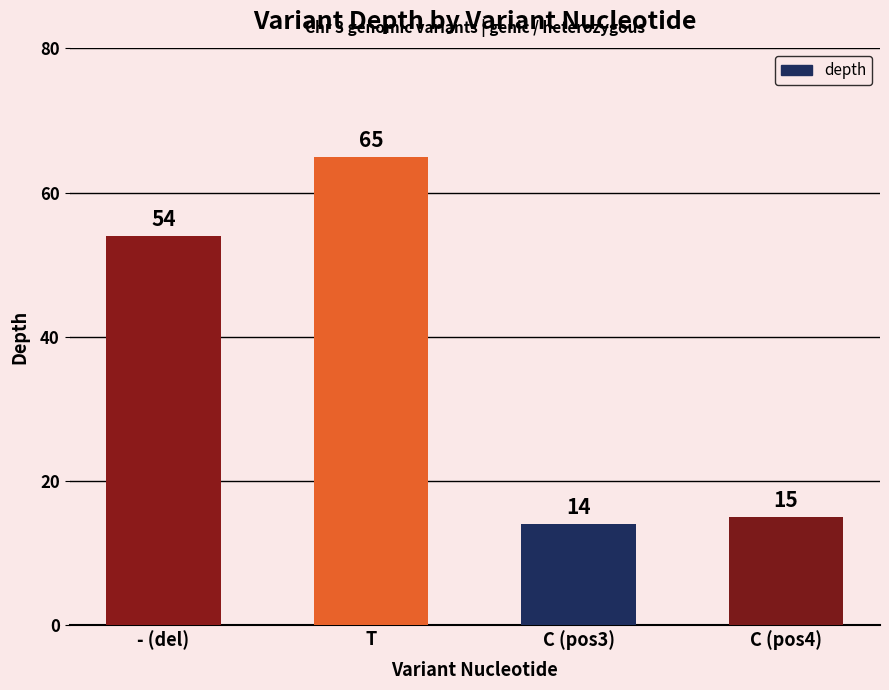

What is the maximum value shown in the chart?

65